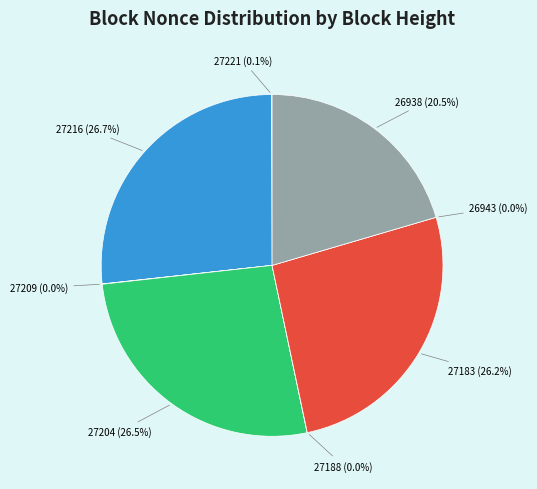

What is the change in value from 27216 to 26938?

-364